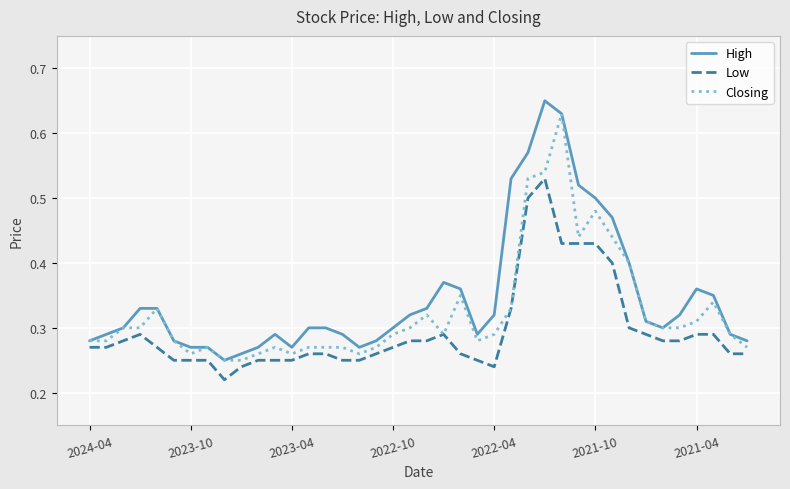

List the series in order of their overall mean, highest first.

High, Closing, Low